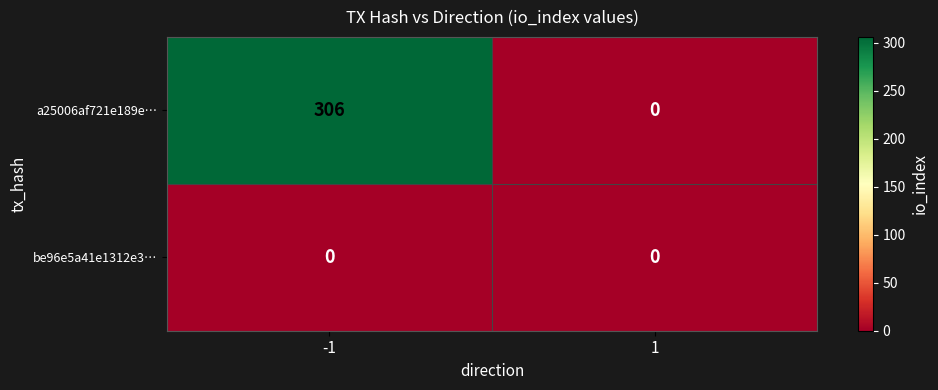

The value of a25006af721e189e… at -1 is 306. True or false?

True